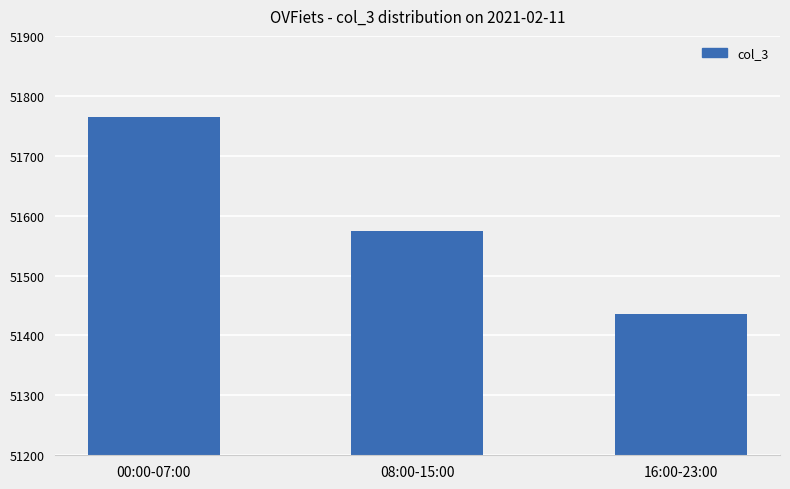

What is the sum of all values?

154775